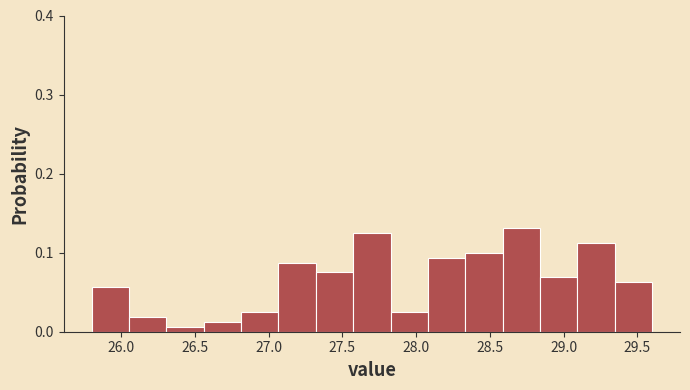

Reading left to right, transcribe this chart: for each bar, give the range it covers on the x-axis and its height. Neither the bar edges nor the heights are printed on the chart, so give them approximately, as read against the axes.

25.80 to 26.05: 0.06
26.05 to 26.30: 0.02
26.30 to 26.55: under 0.01
26.55 to 26.80: 0.01
26.80 to 27.05: 0.03
27.05 to 27.30: 0.09
27.30 to 27.55: 0.08
27.55 to 27.85: 0.13
27.85 to 28.10: 0.03
28.10 to 28.35: 0.09
28.35 to 28.60: 0.10
28.60 to 28.85: 0.13
28.85 to 29.10: 0.07
29.10 to 29.35: 0.11
29.35 to 29.60: 0.06